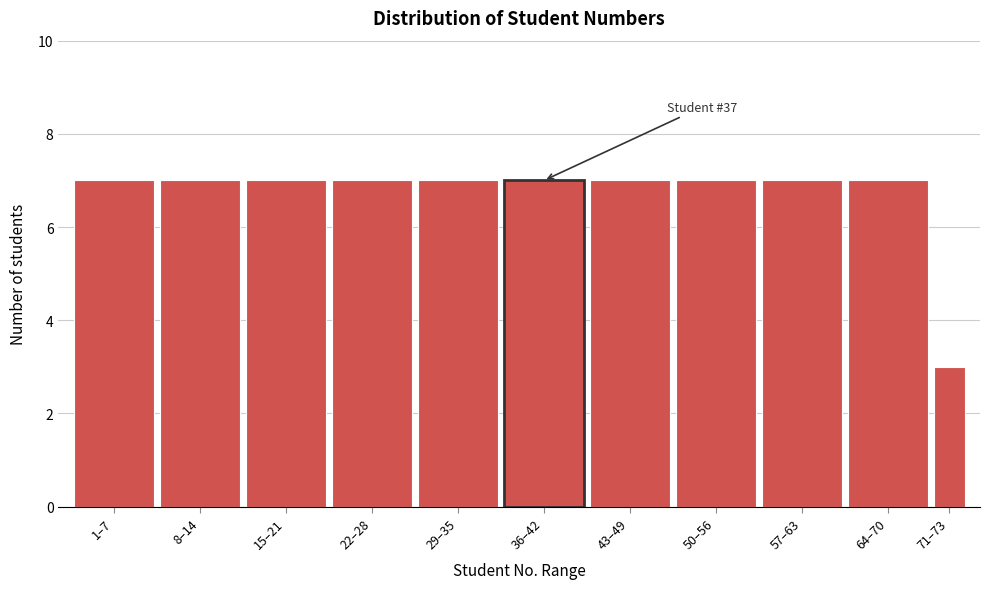

Reading right to left, transcribe all the data shown in this chart.

3	7	7	7	7	7	7	7	7	7	7